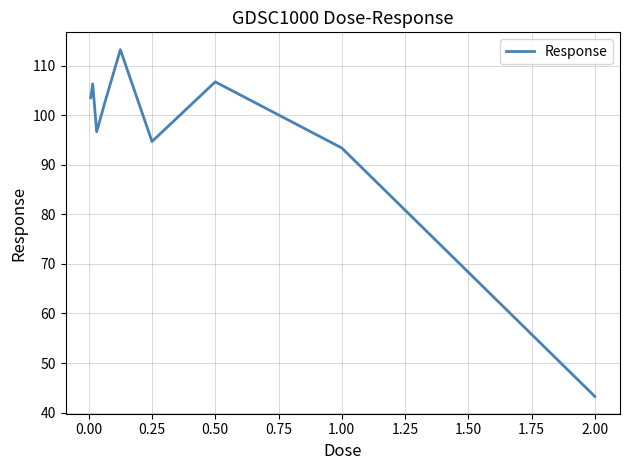

What is the smallest value displayed?

43.3